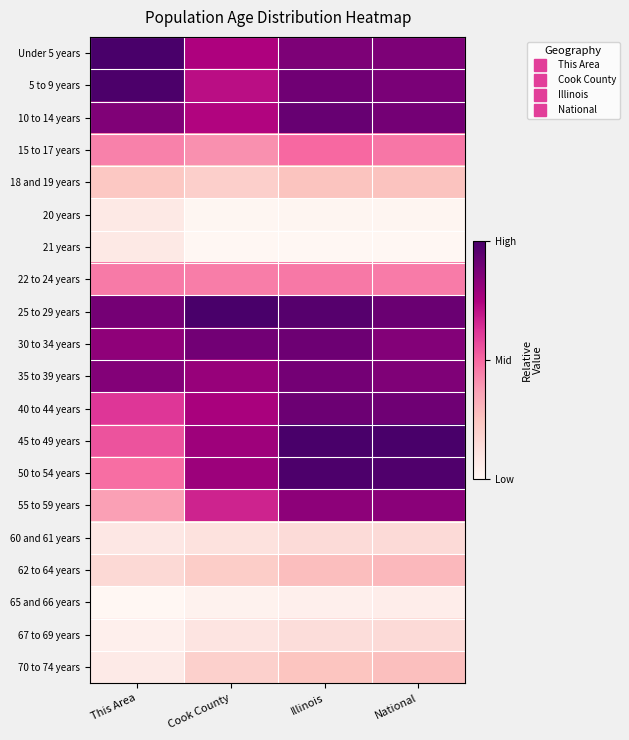

List the series in order of their peak value, lowest first.

65 and 66 years, 20 years, 21 years, 60 and 61 years, 67 to 69 years, 18 and 19 years, 70 to 74 years, 62 to 64 years, 22 to 24 years, 15 to 17 years, 55 to 59 years, 35 to 39 years, 30 to 34 years, 40 to 44 years, 10 to 14 years, 50 to 54 years, 5 to 9 years, Under 5 years, 25 to 29 years, 45 to 49 years